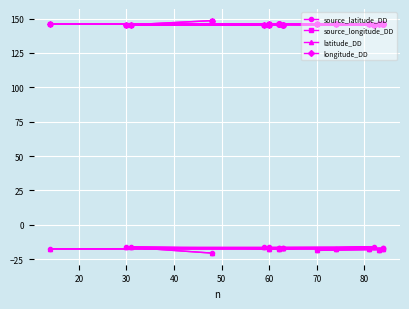

What is the difference between the longitude_DD values at 10 and 90?

0.2